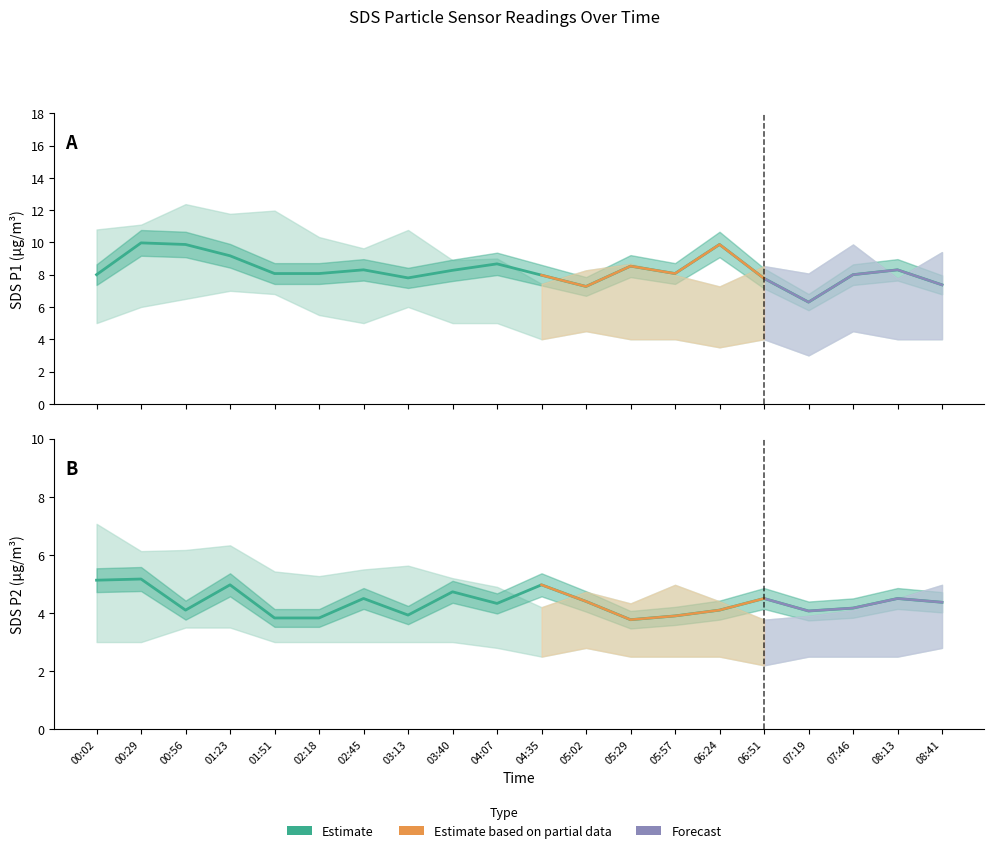

What is the label of the 5th point from the right?

06:51